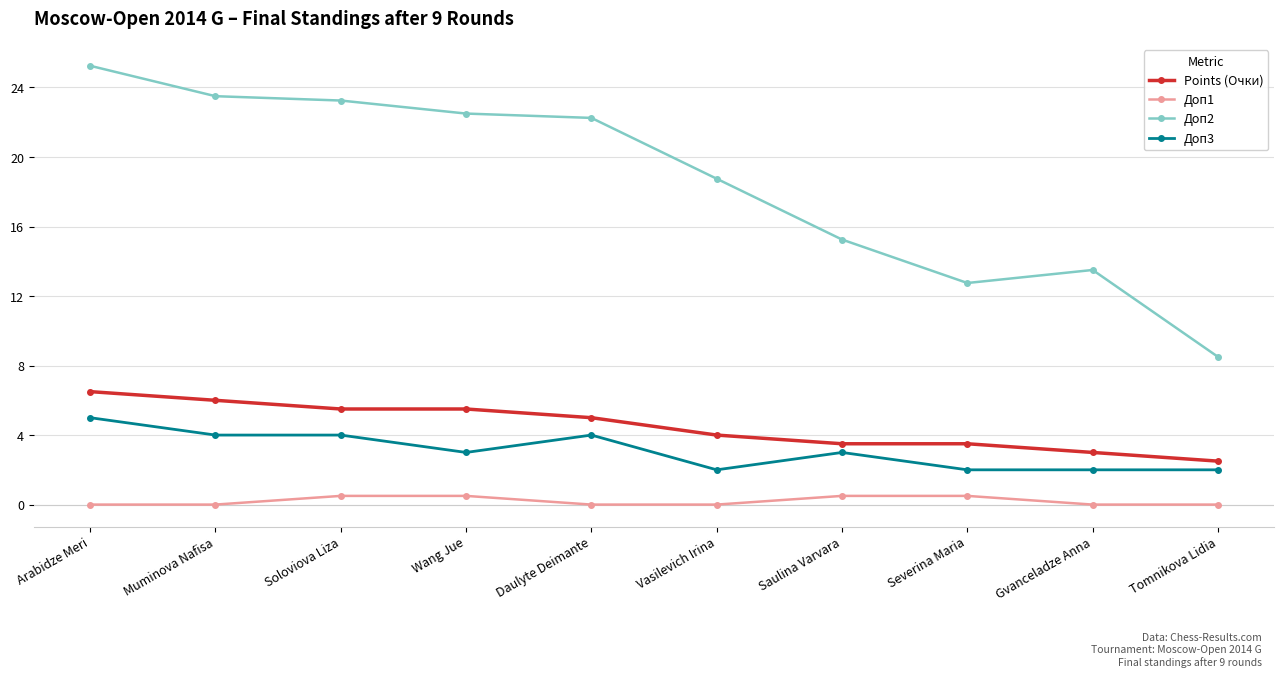

What is the difference between the highest and lowest values at Gvanceladze Anna?

13.5